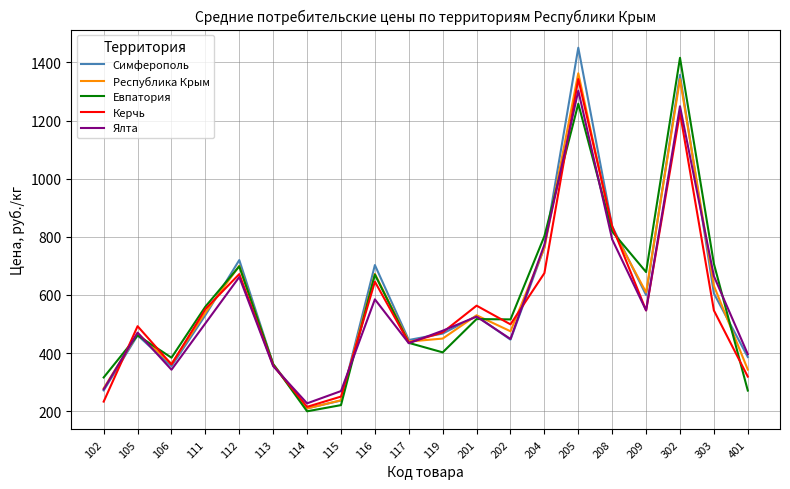

Is this an area chart (filled region under the line)?

No